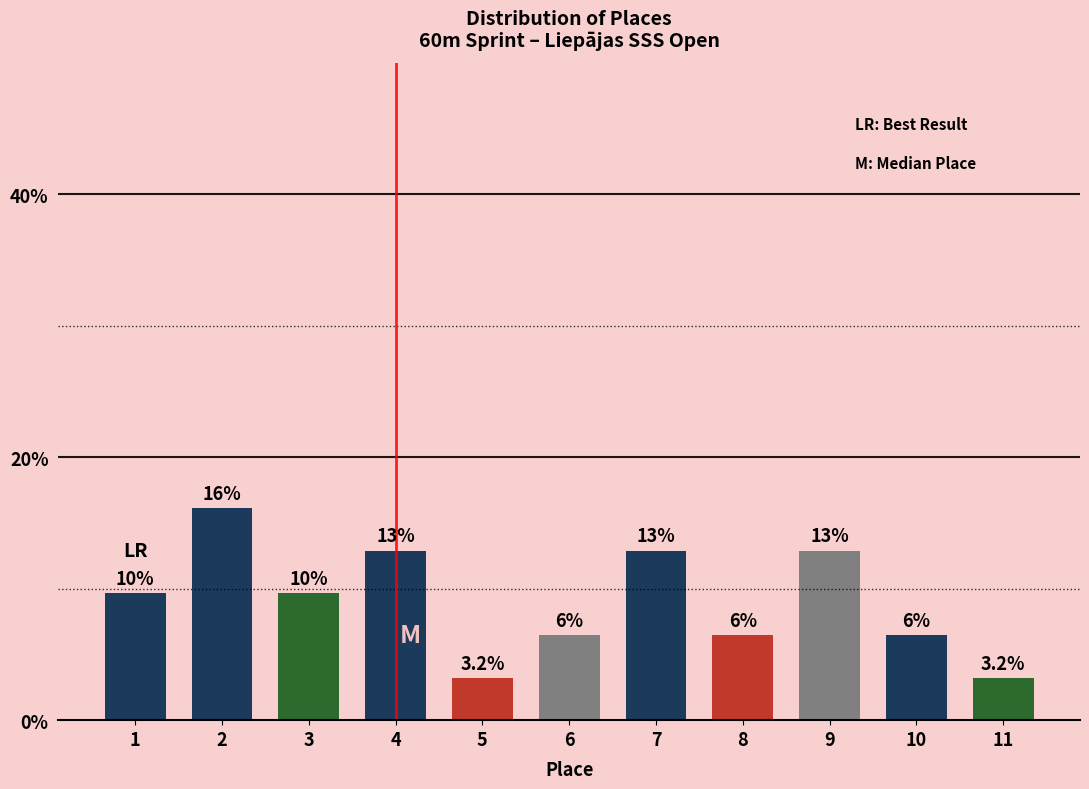

Between 5 and 8, which is larger?

8